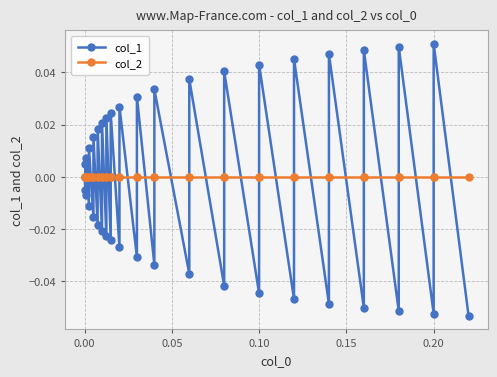

What is the minimum value for col_1?

-0.1